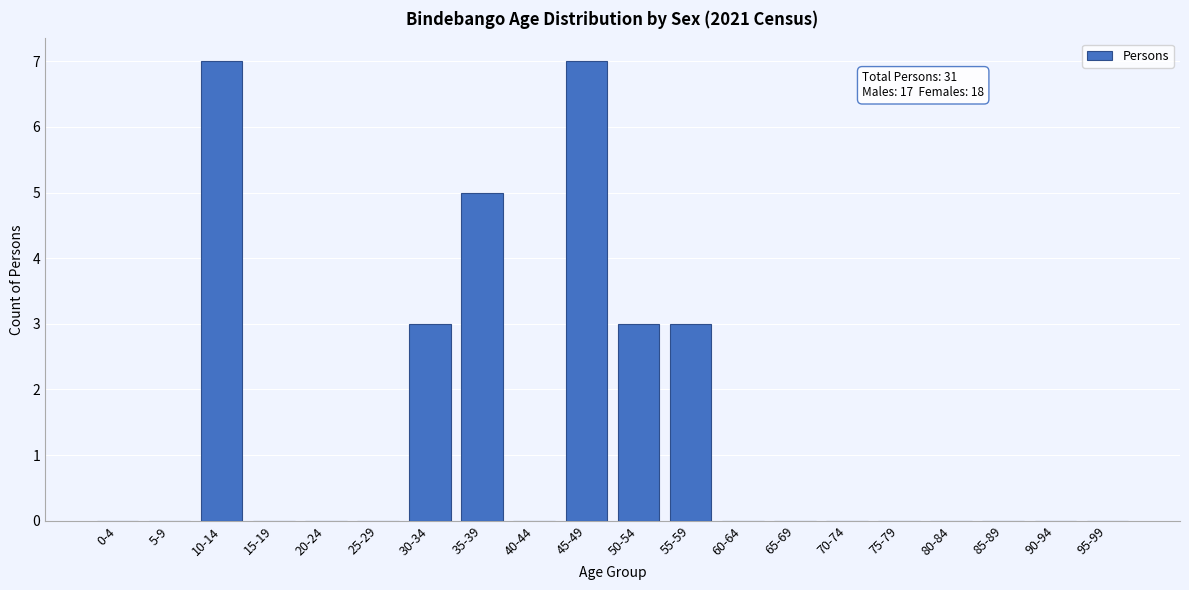

Reading left to right, list all the values displayed in this chart.

0-4=0	5-9=0	10-14=7	15-19=0	20-24=0	25-29=0	30-34=3	35-39=5	40-44=0	45-49=7	50-54=3	55-59=3	60-64=0	65-69=0	70-74=0	75-79=0	80-84=0	85-89=0	90-94=0	95-99=0